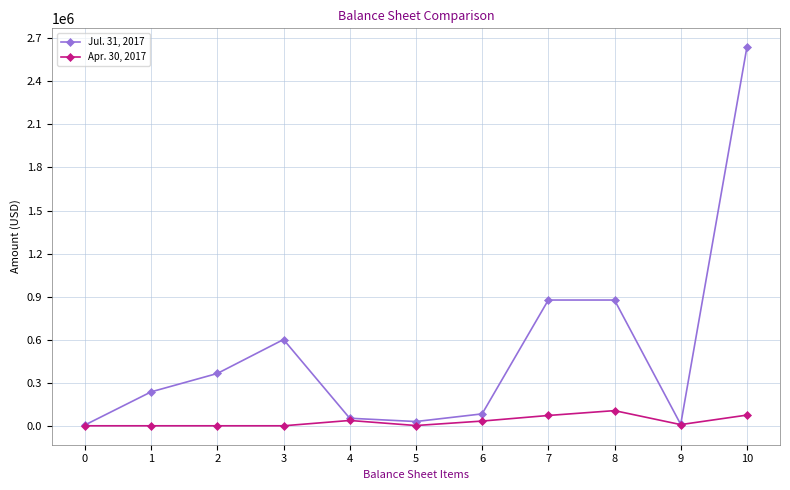

Rank the series at 7 from highest to lowest value.

Jul. 31, 2017, Apr. 30, 2017